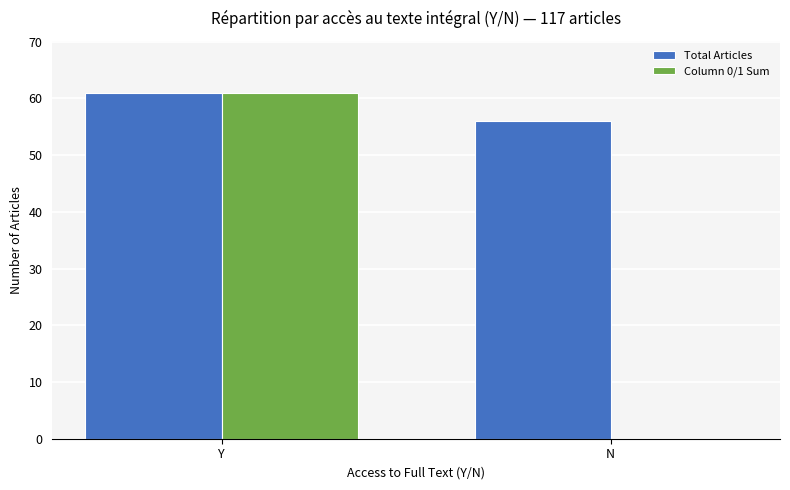

At which category is the sum across all series the highest?

Y